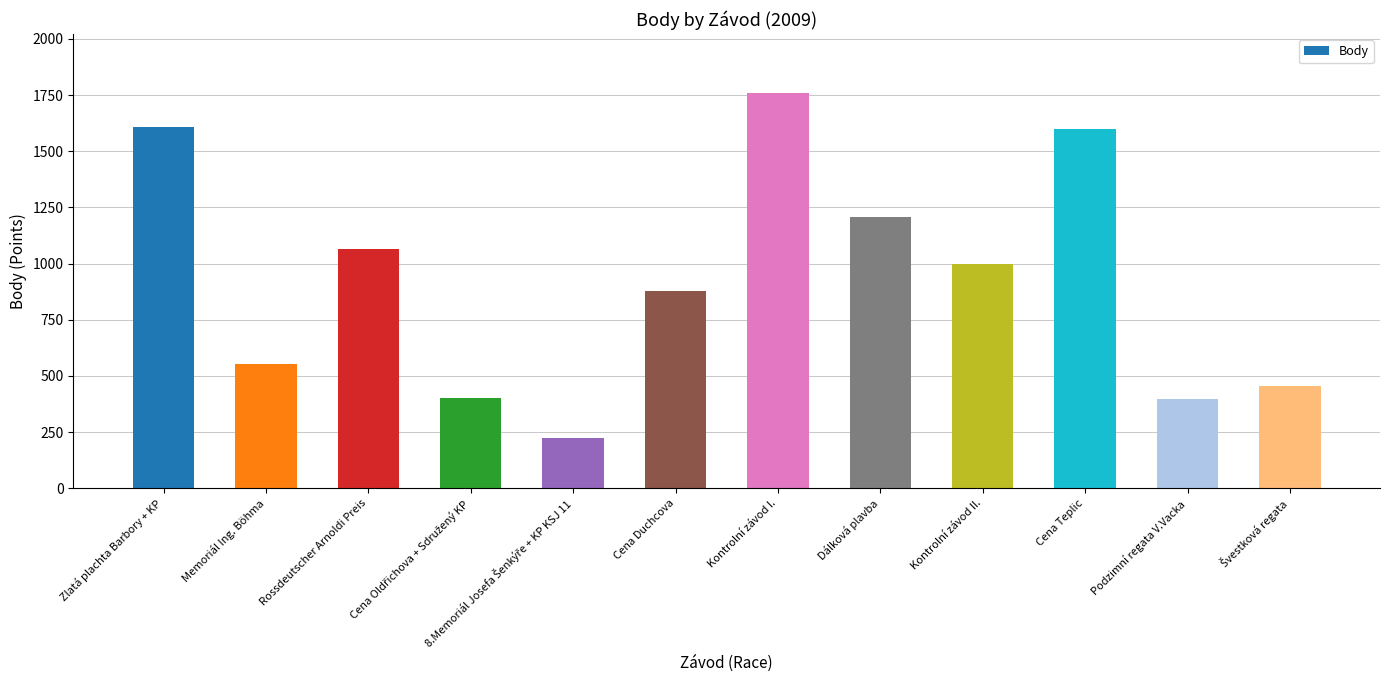

Where is the data nearest to the value 992?

Kontrolní závod II.